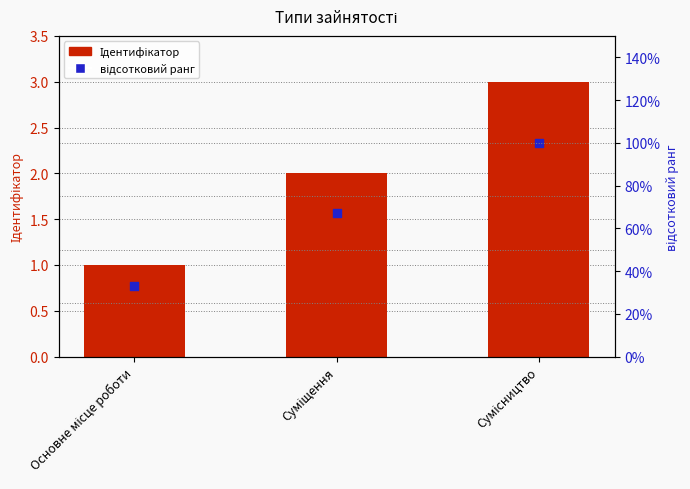

At which category is the sum across all series the highest?

Сумісництво